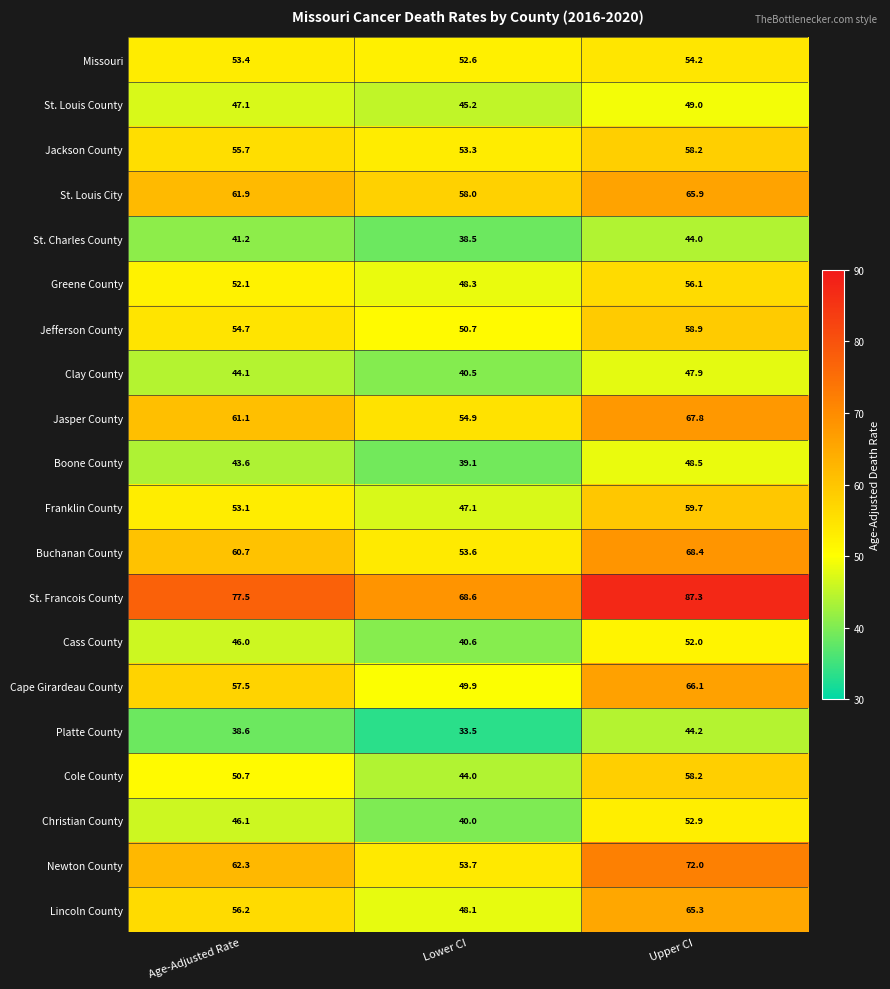

What is the total value across all series at Age-Adjusted Rate?

1063.6